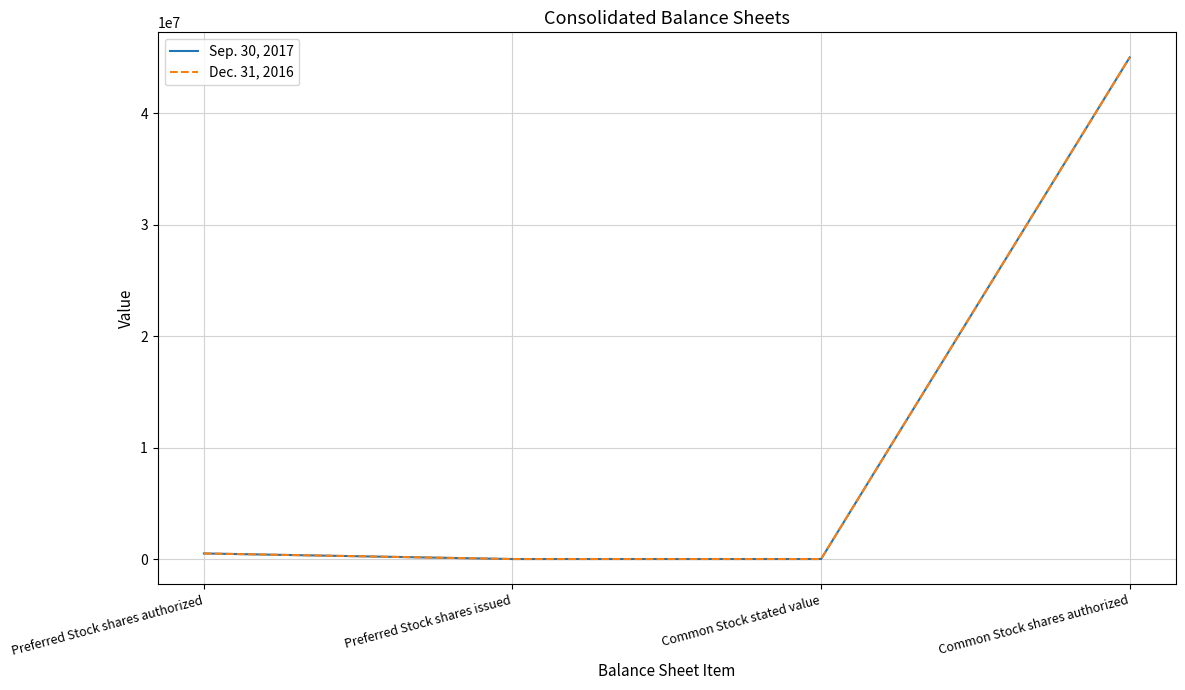

The Dec. 31, 2016 series shows 1 at Common Stock stated value. True or false?

True